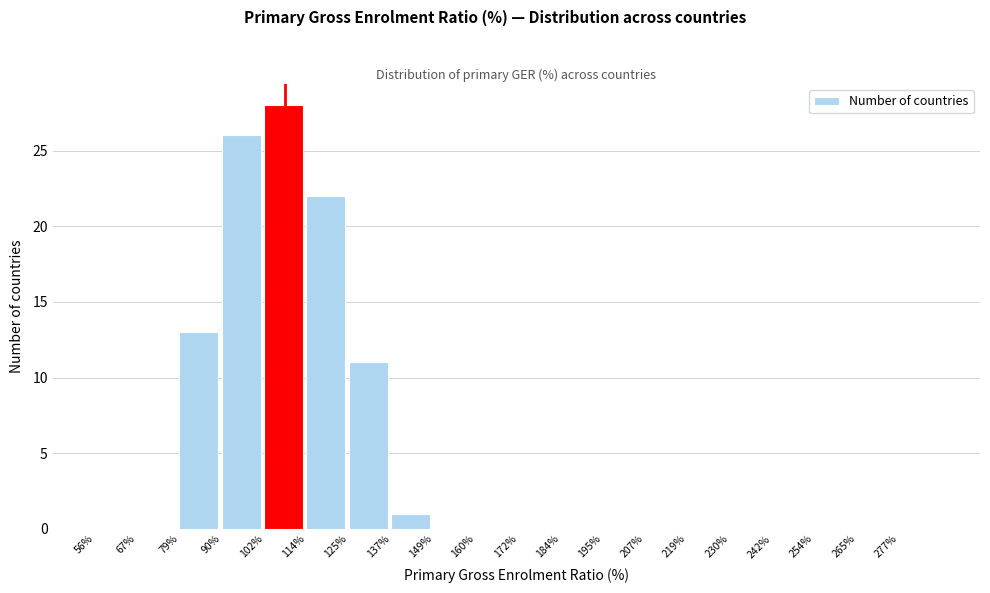

Reading left to right, transcribe this chart: for each bar, give the range it covers on the x-axis and its height. Neither the bar edges nor the heights are printed on the chart, so give them approximately, as read against the axes.

56 to 68: 0
68 to 80: 0
80 to 90: 13
90 to 102: 26
102 to 114: 28
114 to 126: 22
126 to 138: 11
138 to 150: 1
150 to 160: 0
160 to 172: 0
172 to 184: 0
184 to 196: 0
196 to 208: 0
208 to 220: 0
220 to 230: 0
230 to 242: 0
242 to 254: 0
254 to 266: 0
266 to 278: 0
278 to 290: 0